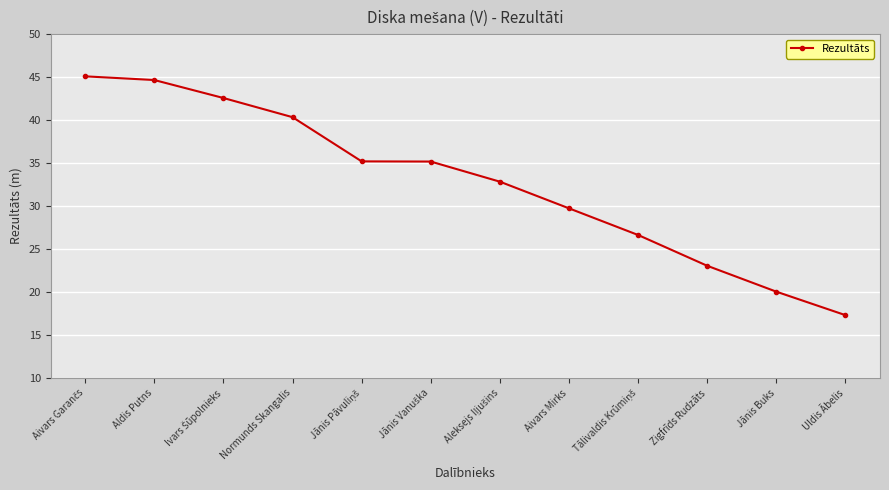

What is the sum of all values?

392.7